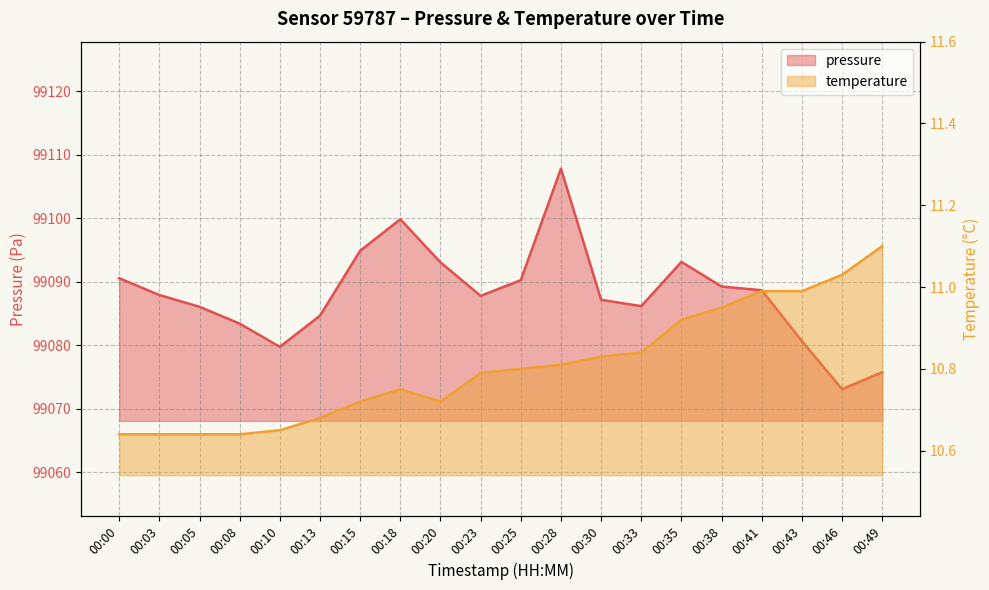

The pressure series shows 99073.1 at 00:46. True or false?

True